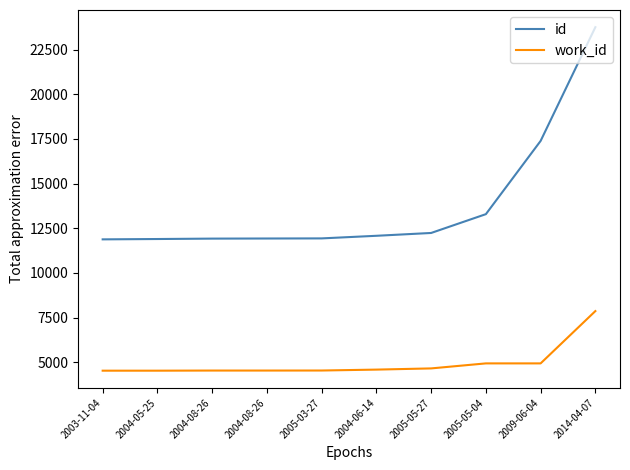

How many lines are shown in the chart?

2